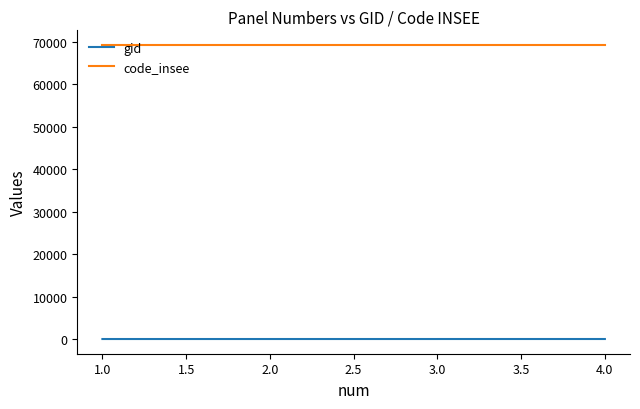

Is the value of gid at 1.0 greater than the value of code_insee at 1.0?

No